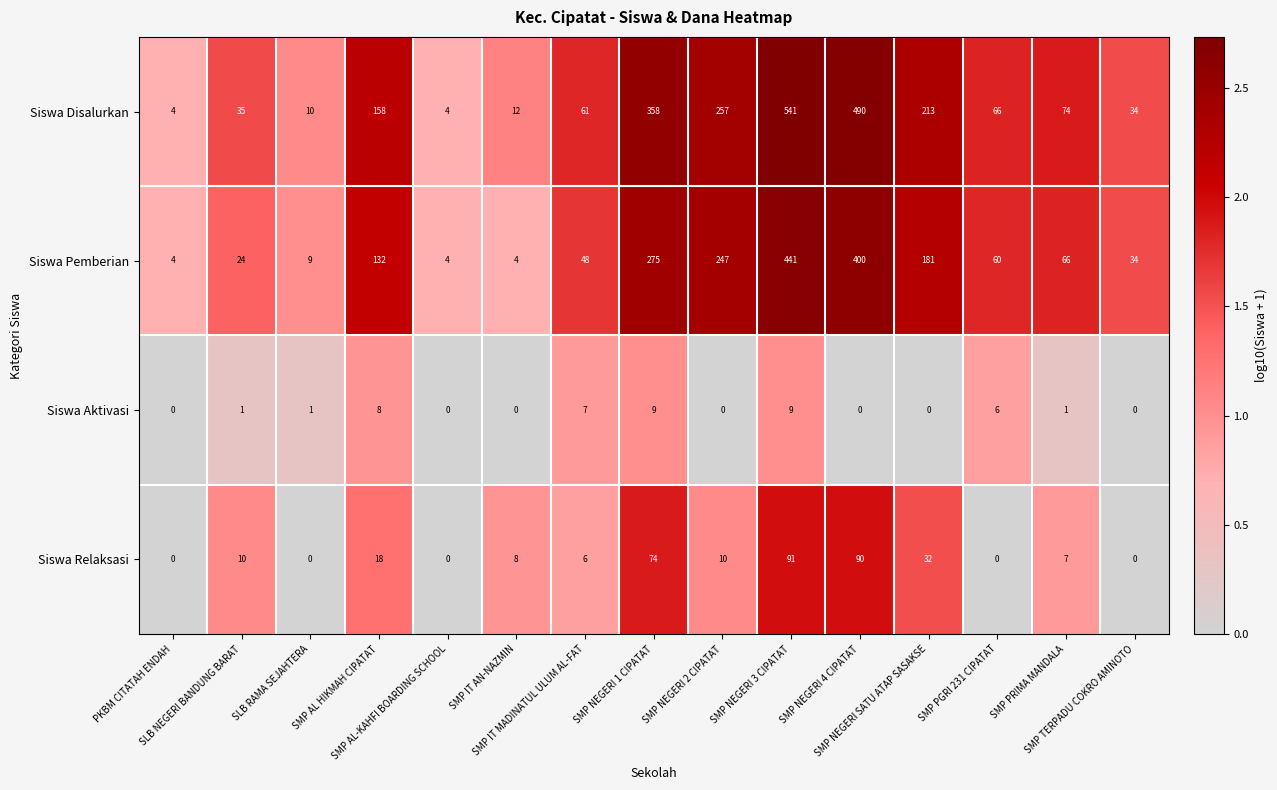

What is the maximum value for Siswa Pemberian?

441